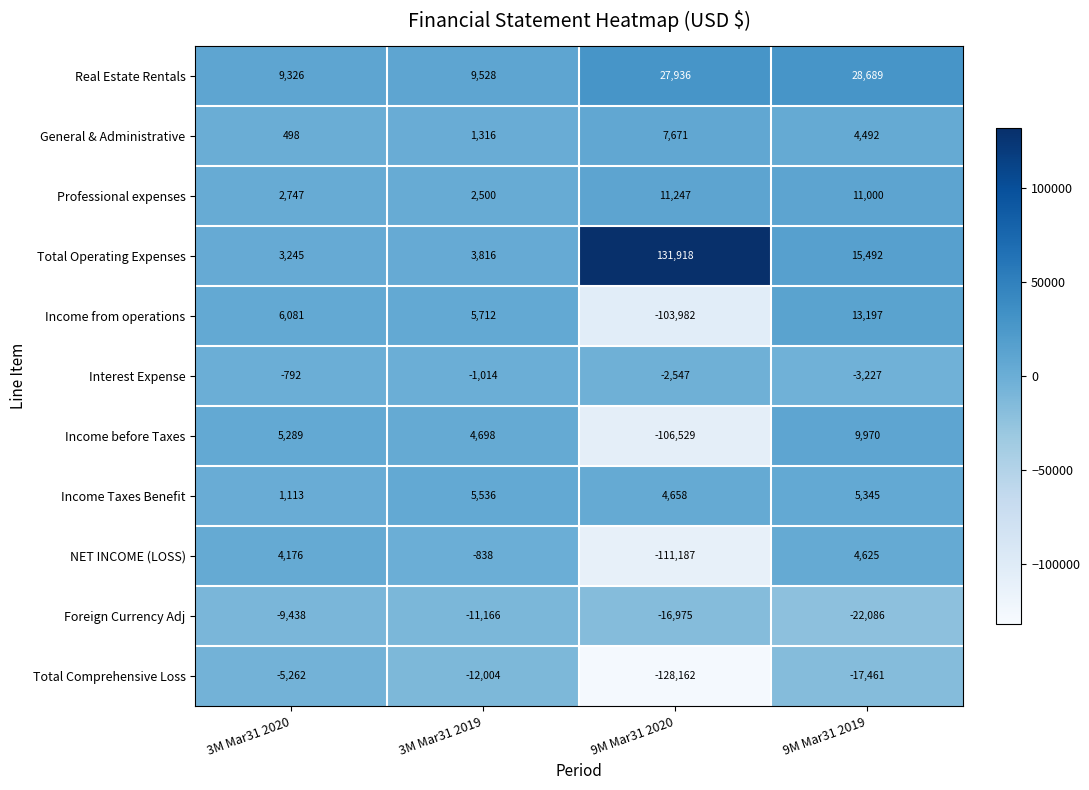

Rank the series at 3M Mar31 2020 from highest to lowest value.

Real Estate Rentals, Income from operations, Income before Taxes, NET INCOME (LOSS), Total Operating Expenses, Professional expenses, Income Taxes Benefit, General & Administrative, Interest Expense, Total Comprehensive Loss, Foreign Currency Adj